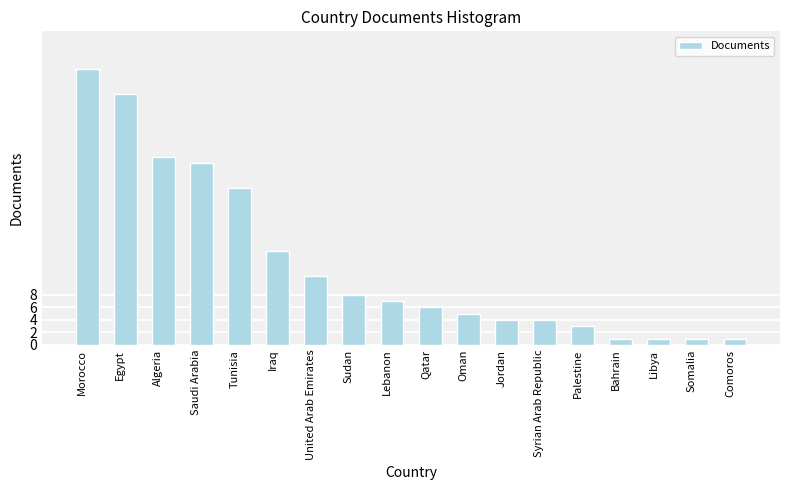

Reading left to right, list all the values displayed in this chart.

44	40	30	29	25	15	11	8	7	6	5	4	4	3	1	1	1	1